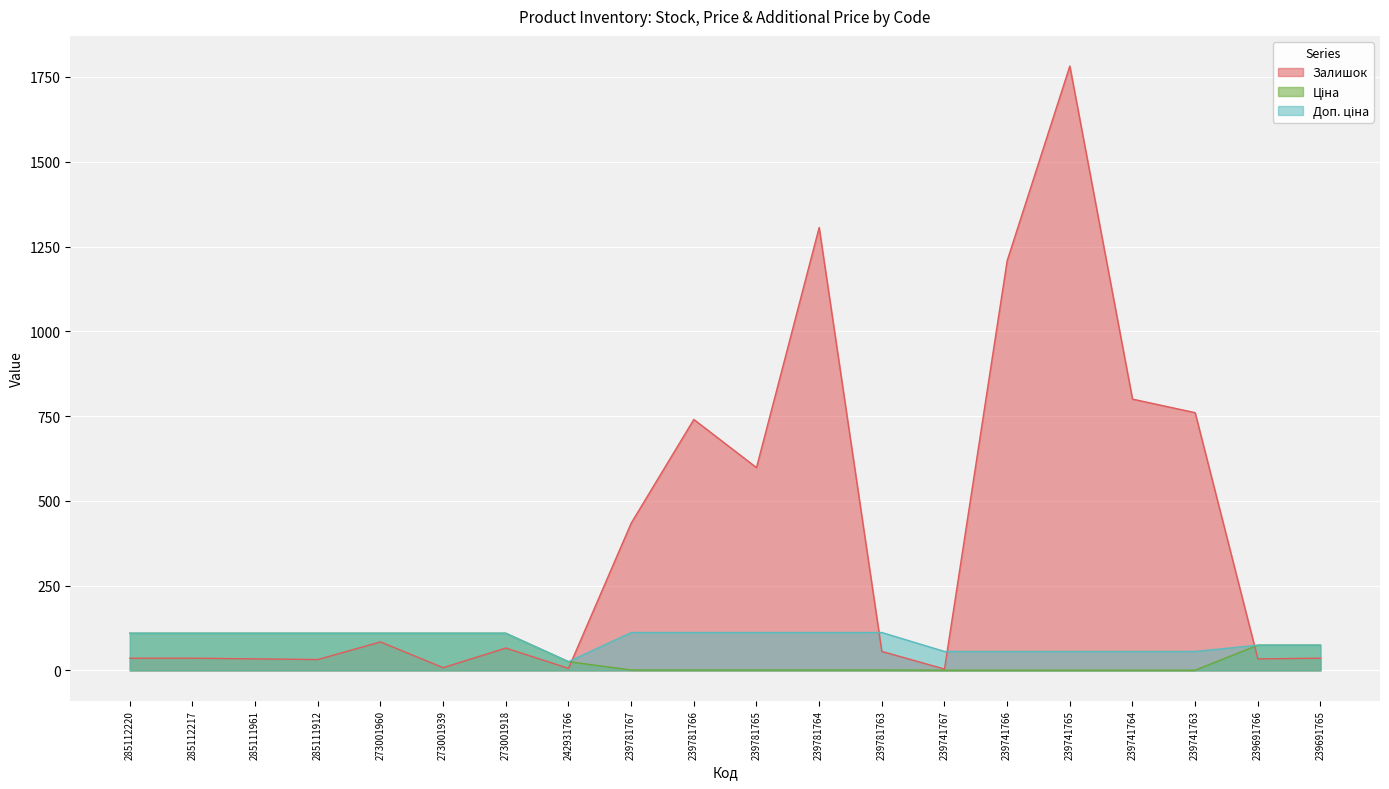

Reading left to right, transcribe all the data shown in this chart.

Залишок: 285112220=36.0	285112217=36.0	285111961=34.0	285111912=32.0	273001960=84.0	273001939=8.0	273001918=66.0	242931766=6.0	239781767=434.0	239781766=740.0	239781765=598.0	239781764=1306.0	239781763=56.0	239741767=4.0	239741766=1208.0	239741765=1782.0	239741764=800.0	239741763=760.0	239691766=34.0	239691765=36.0
Ціна: 285112220=109.5	285112217=109.5	285111961=109.5	285111912=109.5	273001960=109.5	273001939=109.5	273001918=109.5	242931766=25.7	239781767=1.1	239781766=1.1	239781765=1.1	239781764=1.1	239781763=1.1	239741767=0.6	239741766=0.6	239741765=0.6	239741764=0.6	239741763=0.6	239691766=74.4	239691765=74.4
Доп. ціна: 285112220=109.5	285112217=109.5	285111961=109.5	285111912=109.5	273001960=109.5	273001939=109.5	273001918=109.5	242931766=25.7	239781767=111.7	239781766=111.7	239781765=111.7	239781764=111.7	239781763=111.7	239741767=55.9	239741766=55.9	239741765=55.9	239741764=55.9	239741763=55.9	239691766=74.4	239691765=74.4